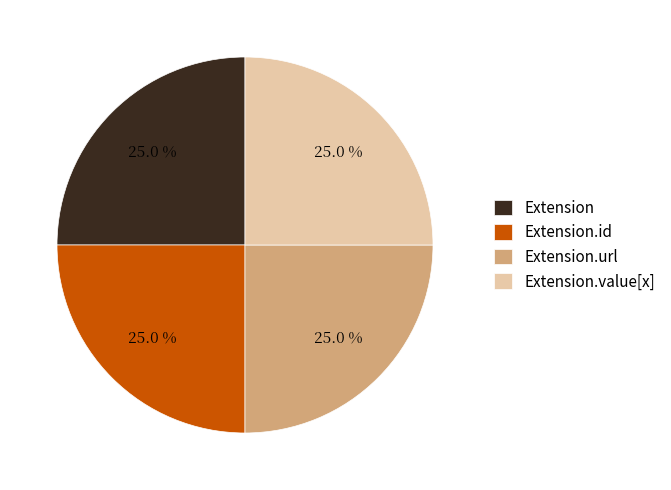

What portion of the pie excludes Extension?

75.0%